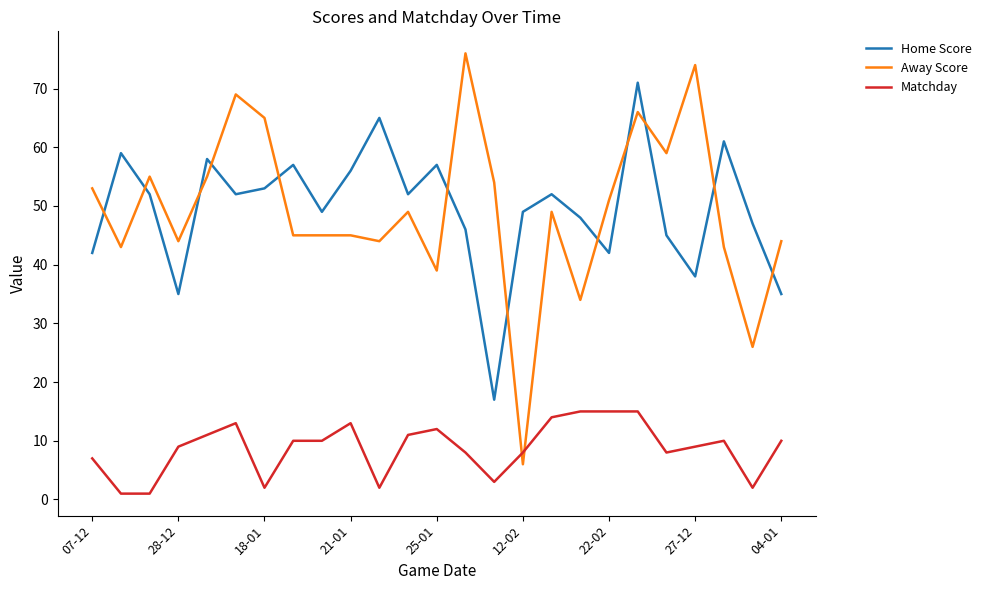

Which series has the largest range (max minus min)?

Away Score